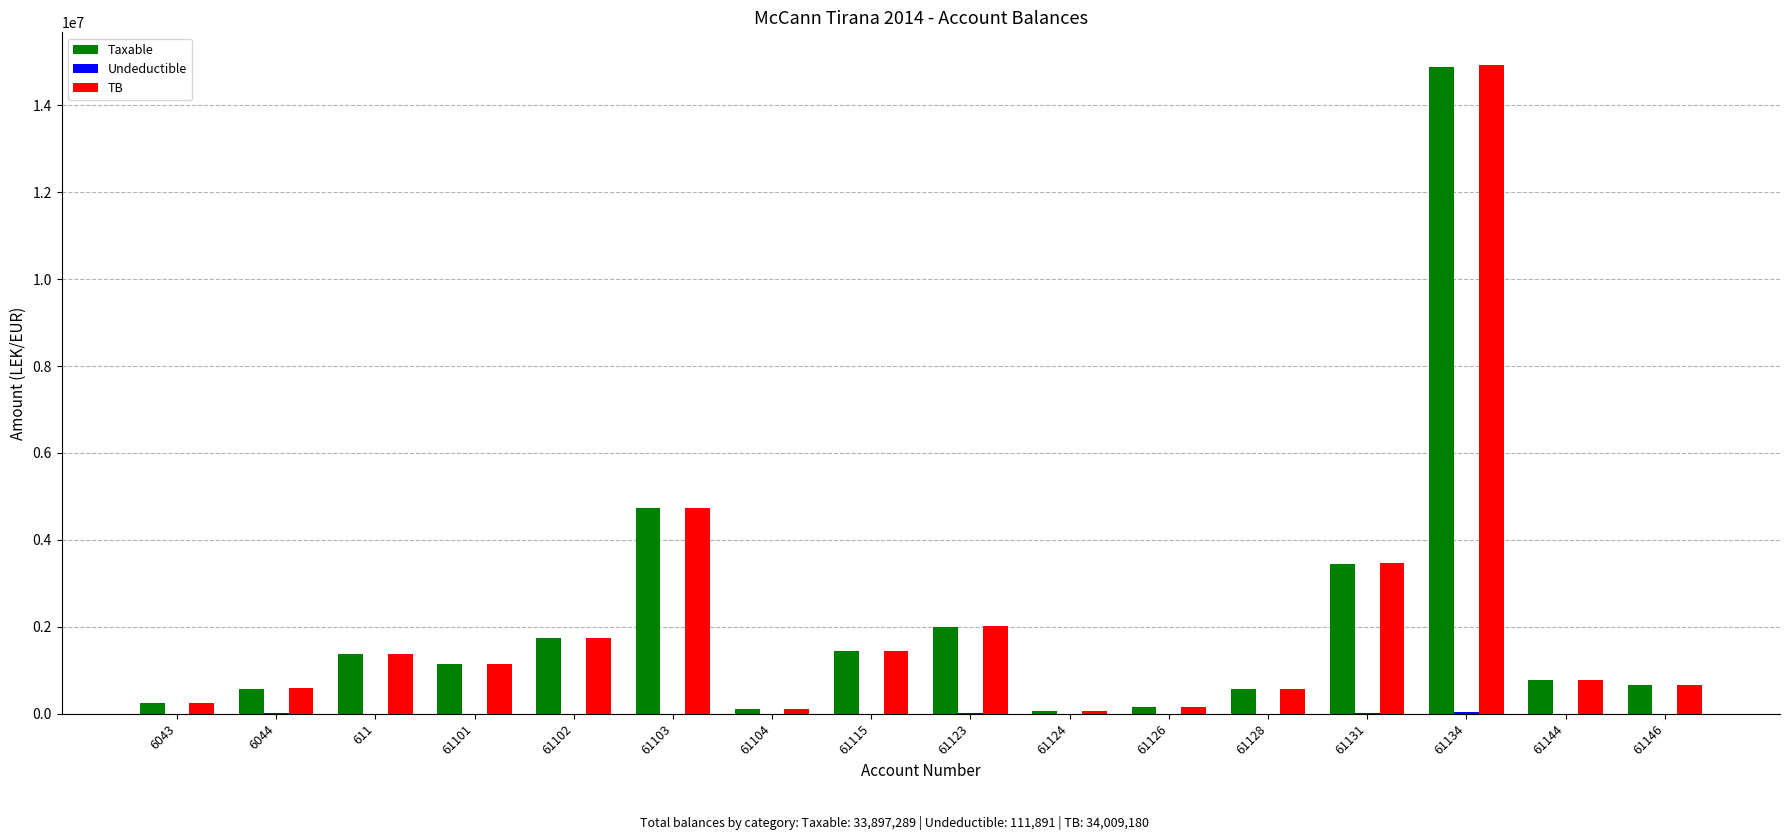

The value of TB at 61101 is 1149043.7. True or false?

True